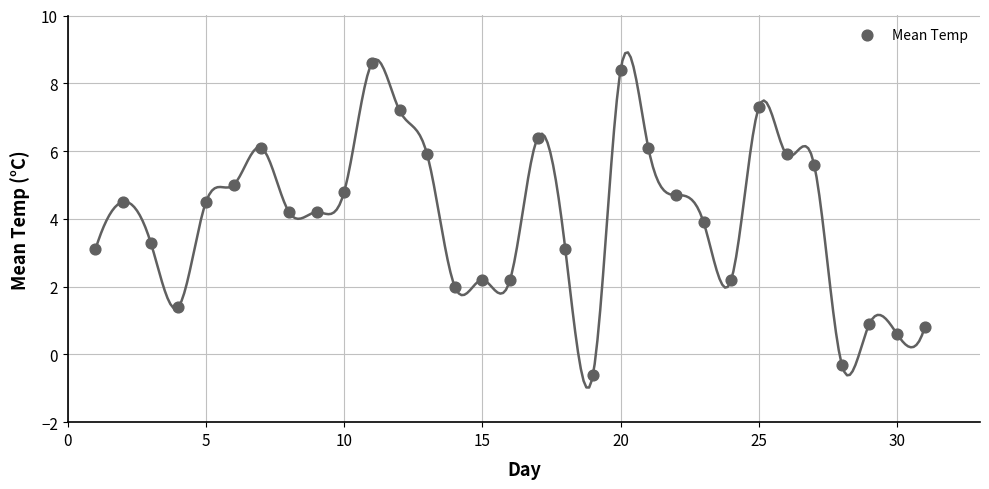

What is the range of X values (max minus min)?

30.0